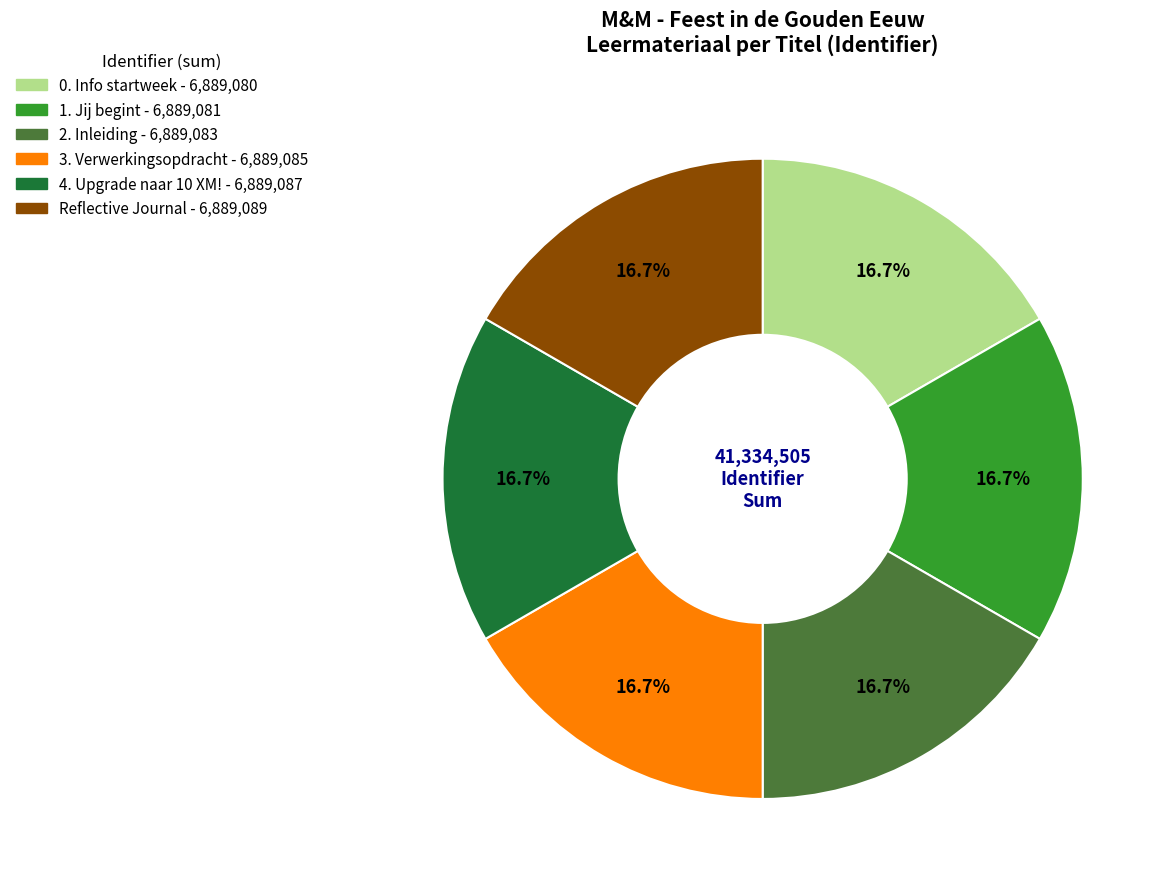

Does 1. Jij begint represent more than half of the total?

No